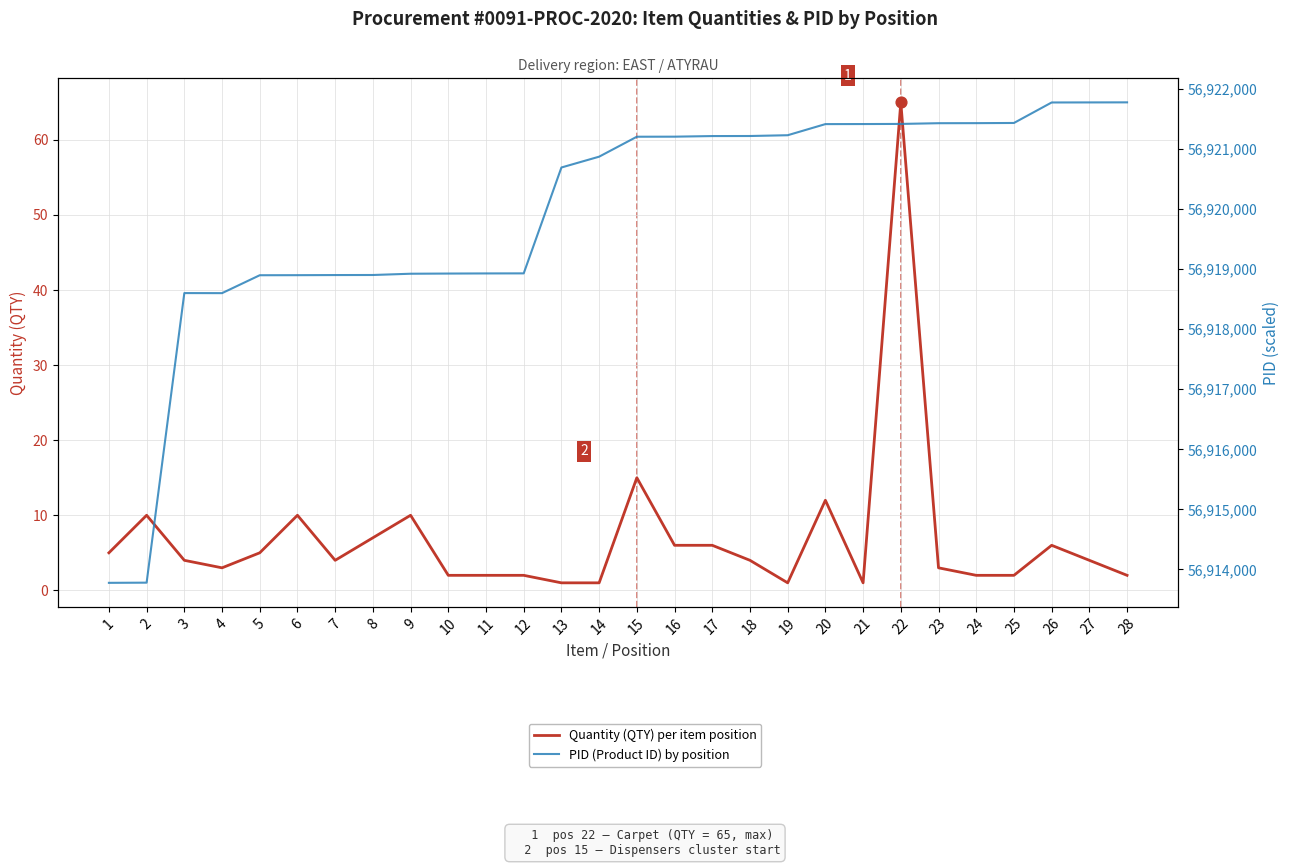

Which series has the largest Y range (max minus min)?

PID (Product ID) by position